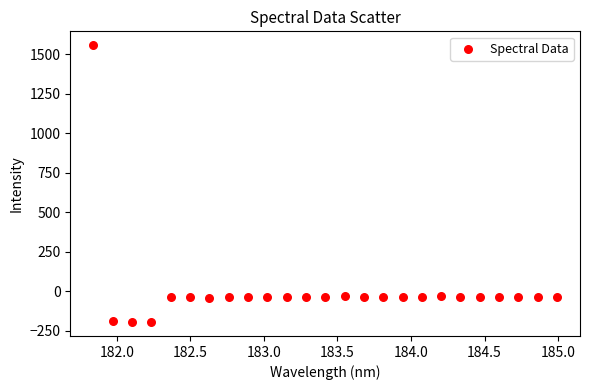

What is the range of Y values (max minus min)?

1754.8